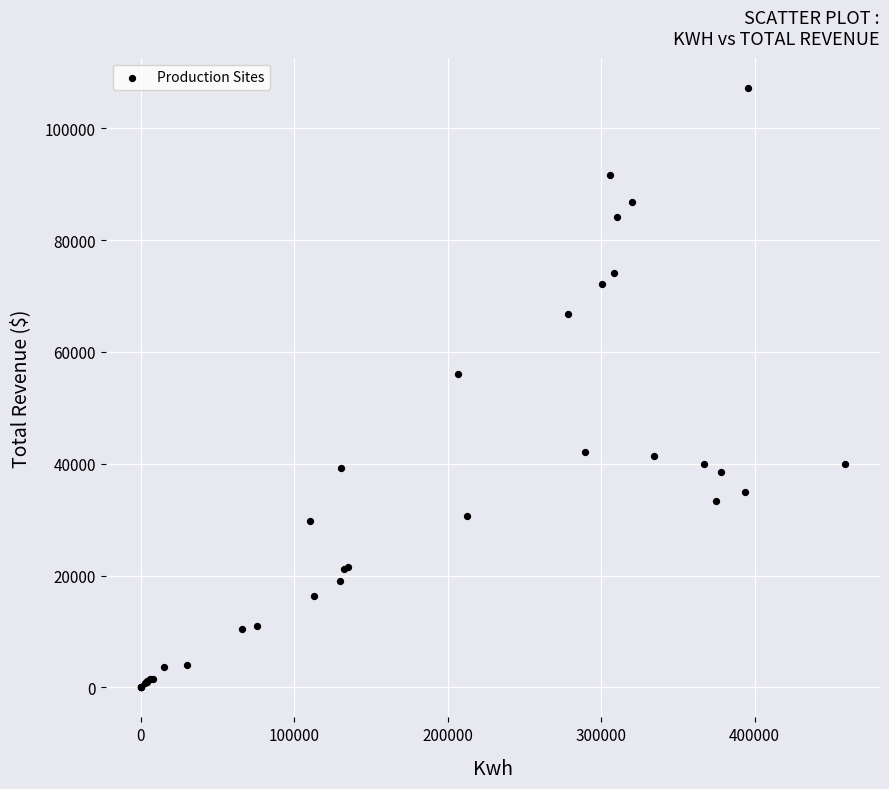

What Y value in the scatter plot is closest to 53630?

56052.1